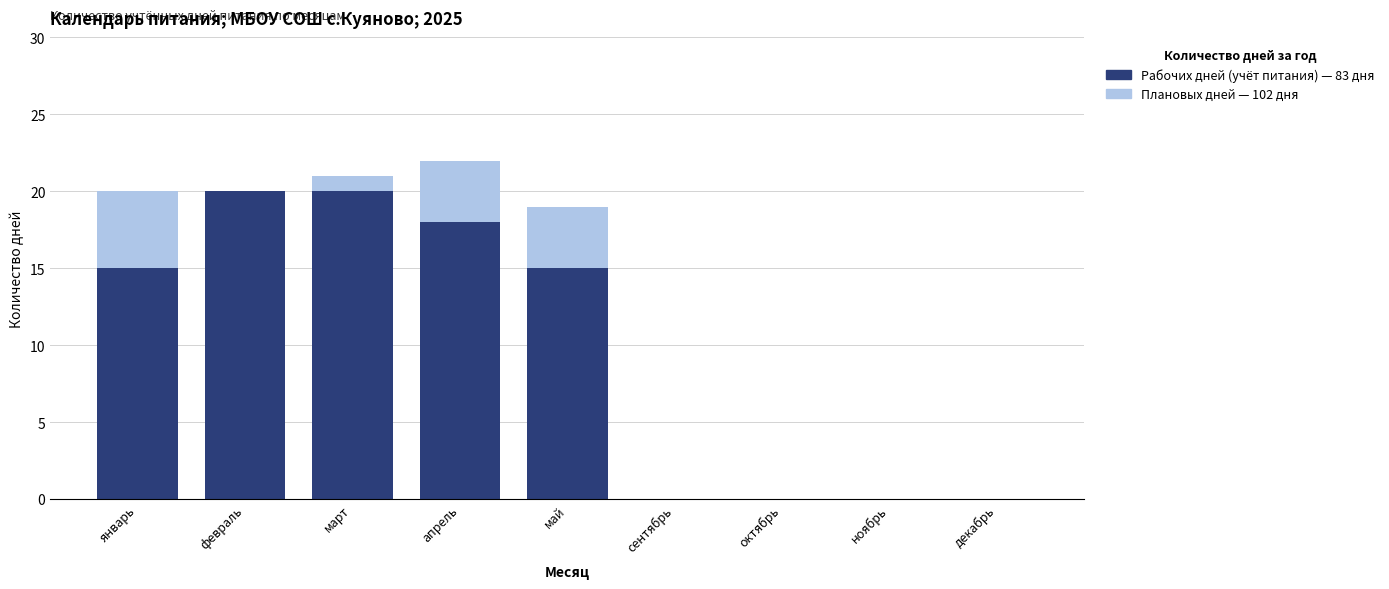

Which category has the lowest value in the Рабочих дней (учёт питания) series?

сентябрь